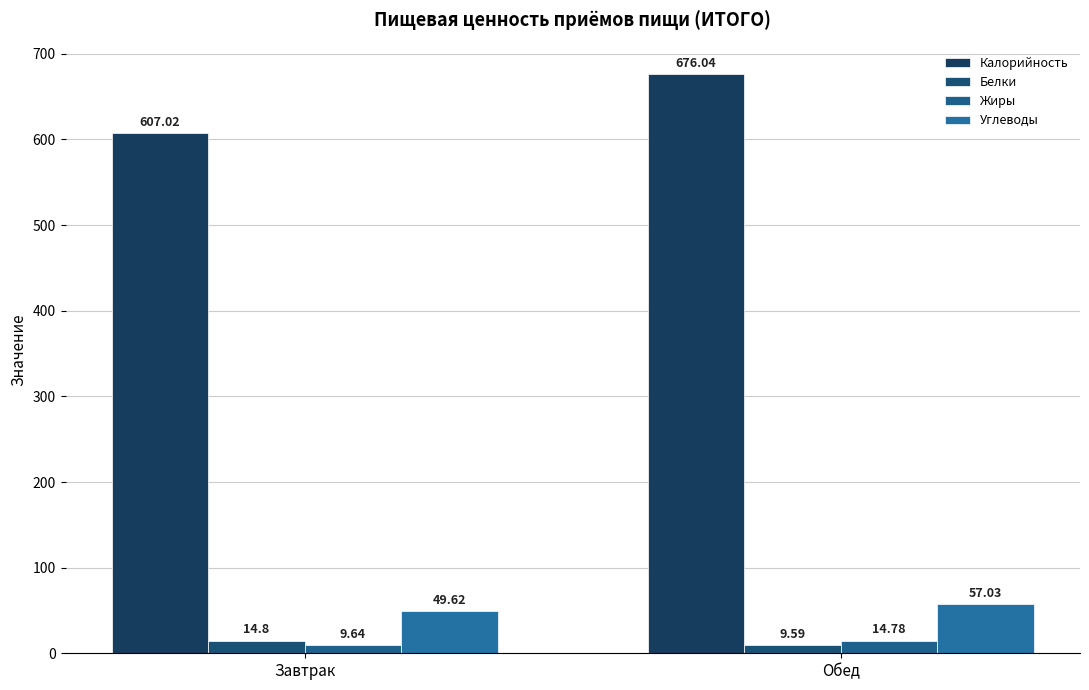

What is the average value of the Жиры series?

12.2